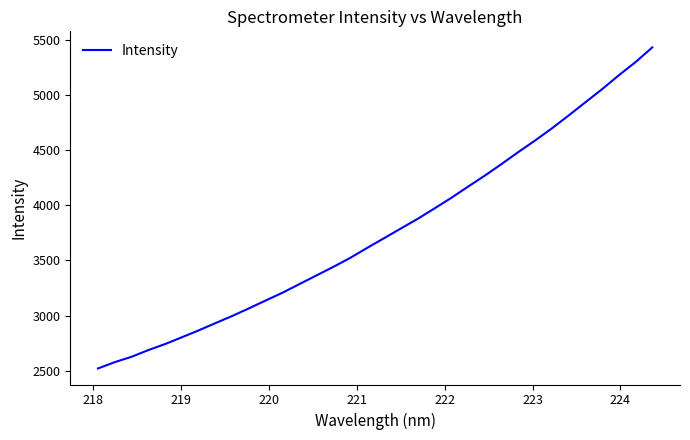

What is the greatest value displayed?

5429.3